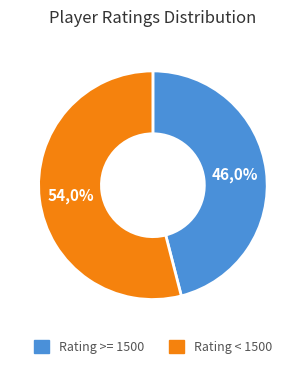

Is 1665 the majority of the pie?

No